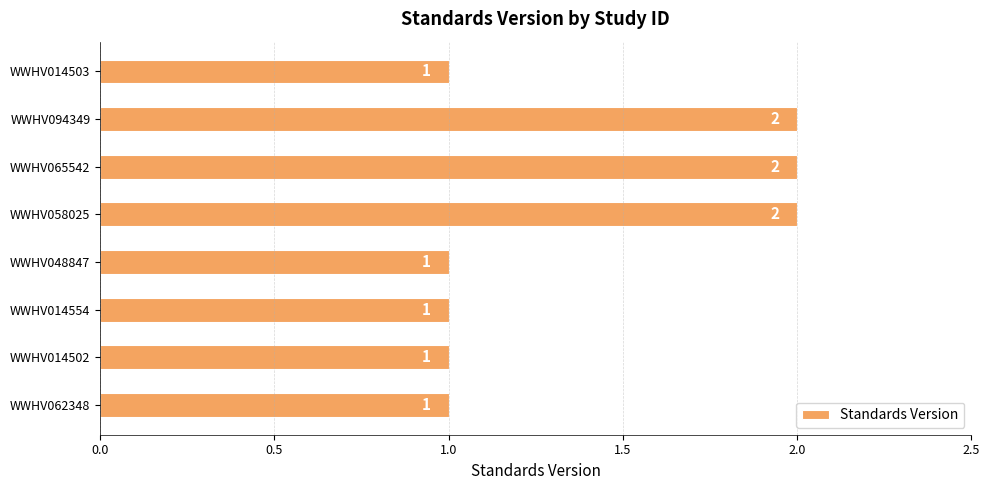

What is the sum of all values?

11